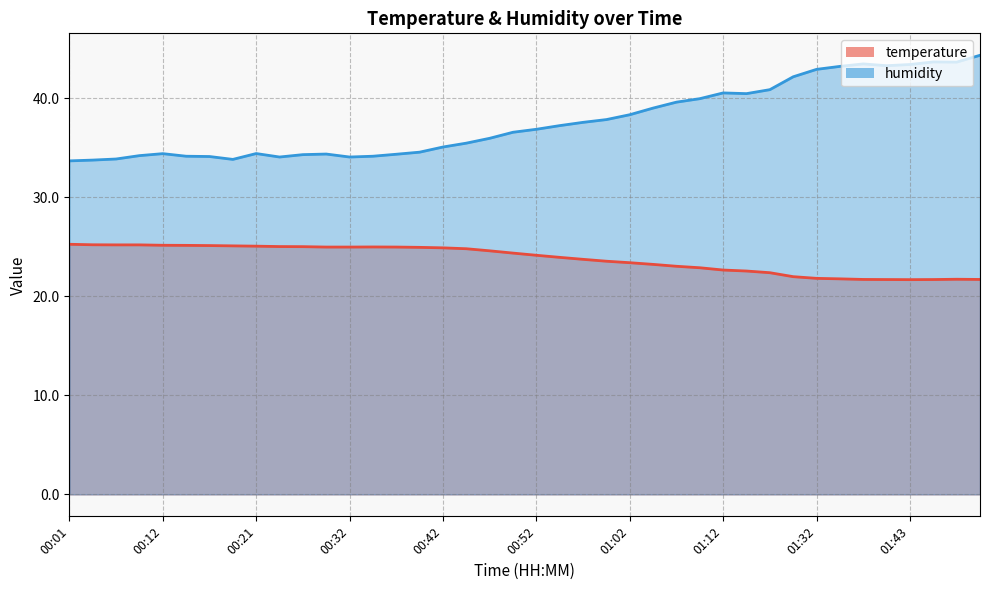

Which series has the widest spread of values?

humidity